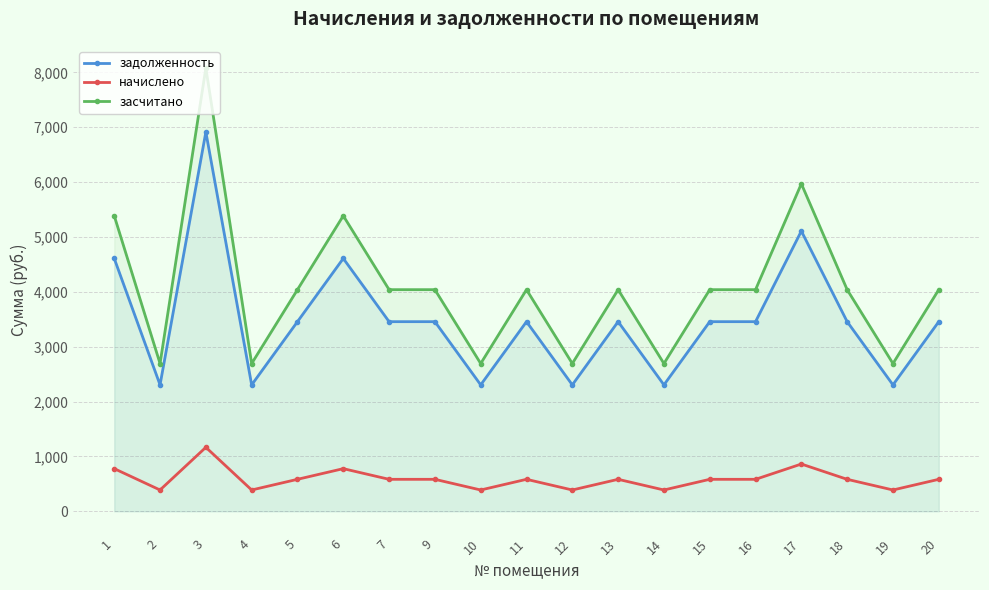

What is the total value across all series at 5?

8078.4